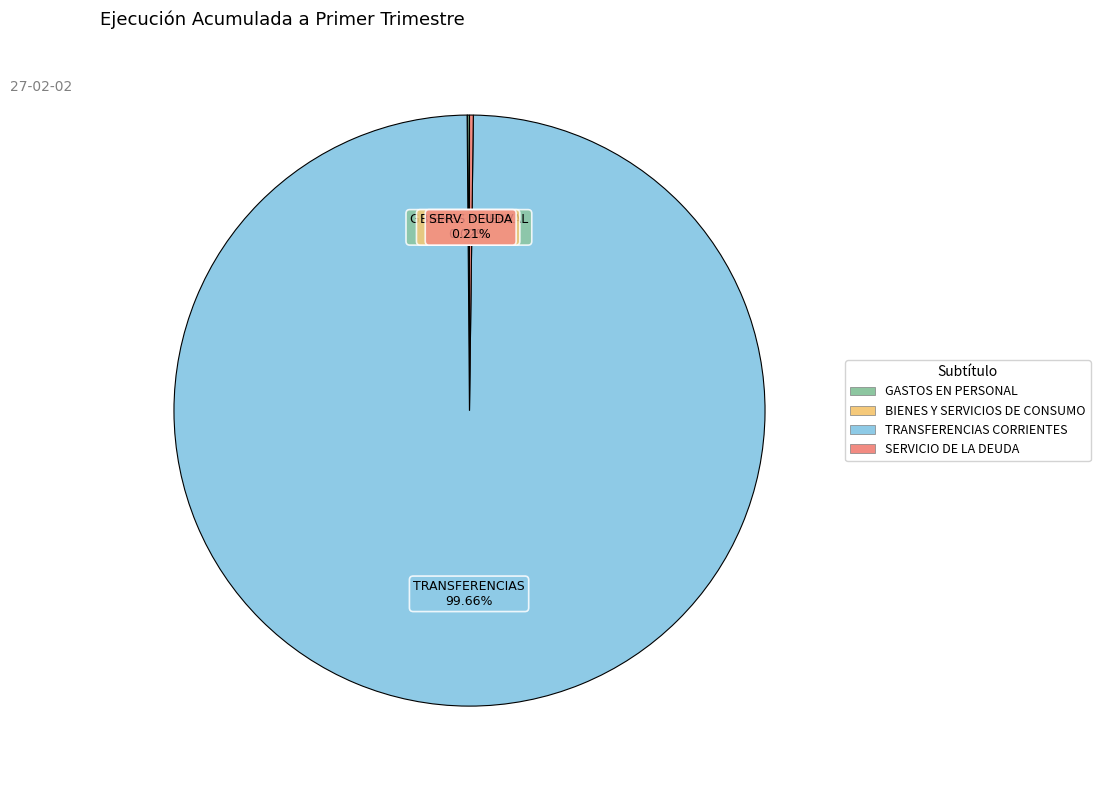

Which category accounts for the majority?

TRANSFERENCIAS CORRIENTES